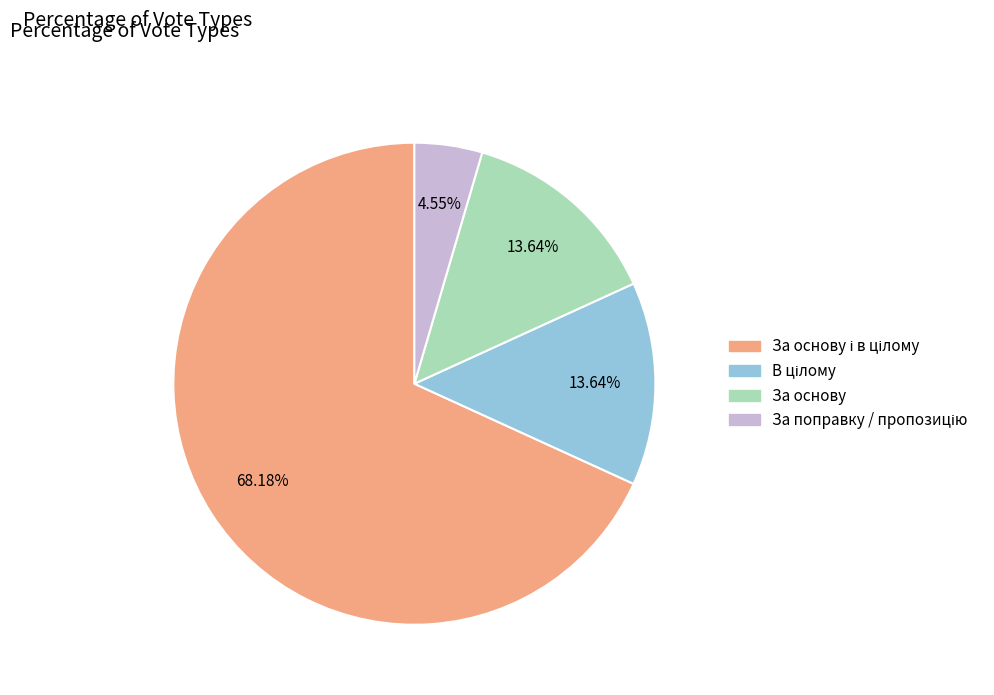

Is there a majority slice in this chart?

Yes